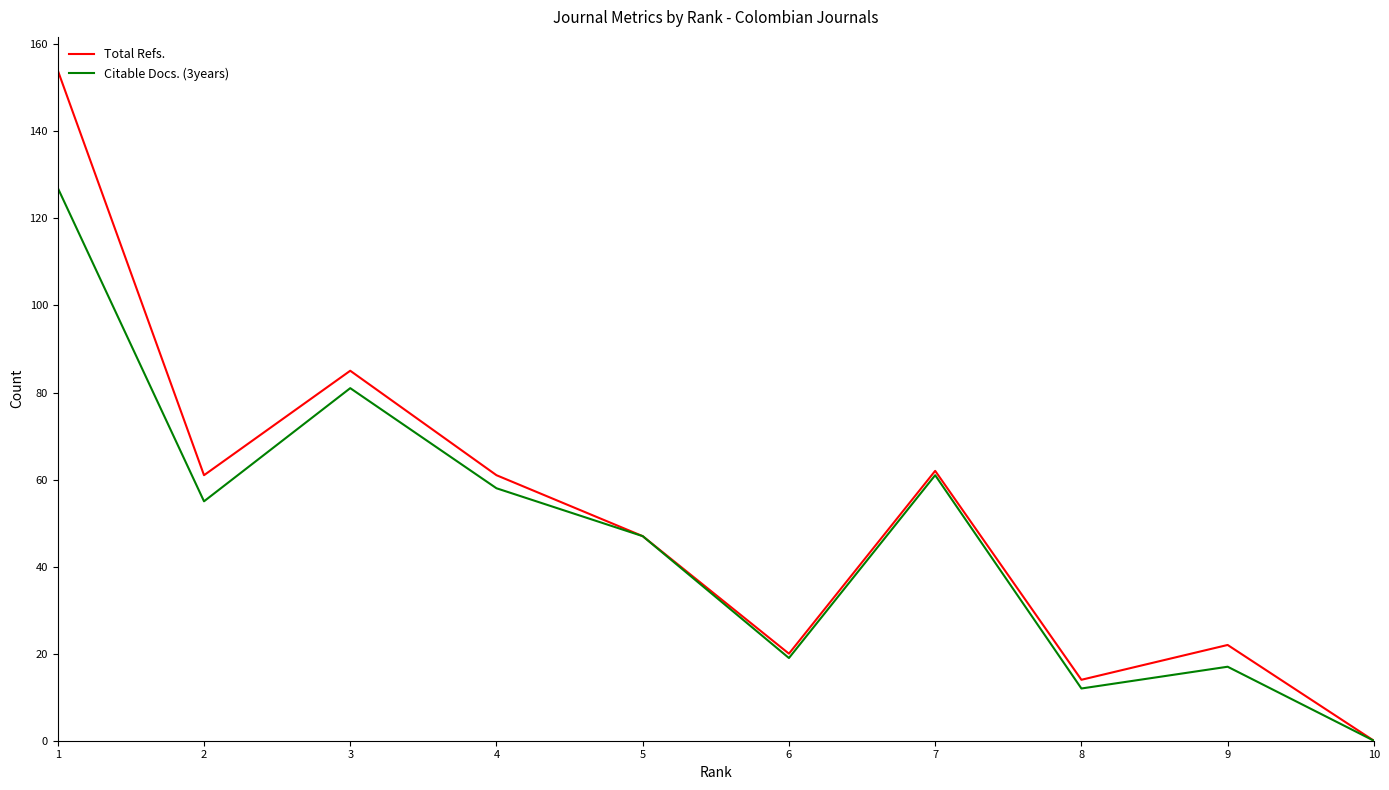

Is it true that Citable Docs. (3years) equals 58 at 4?

True